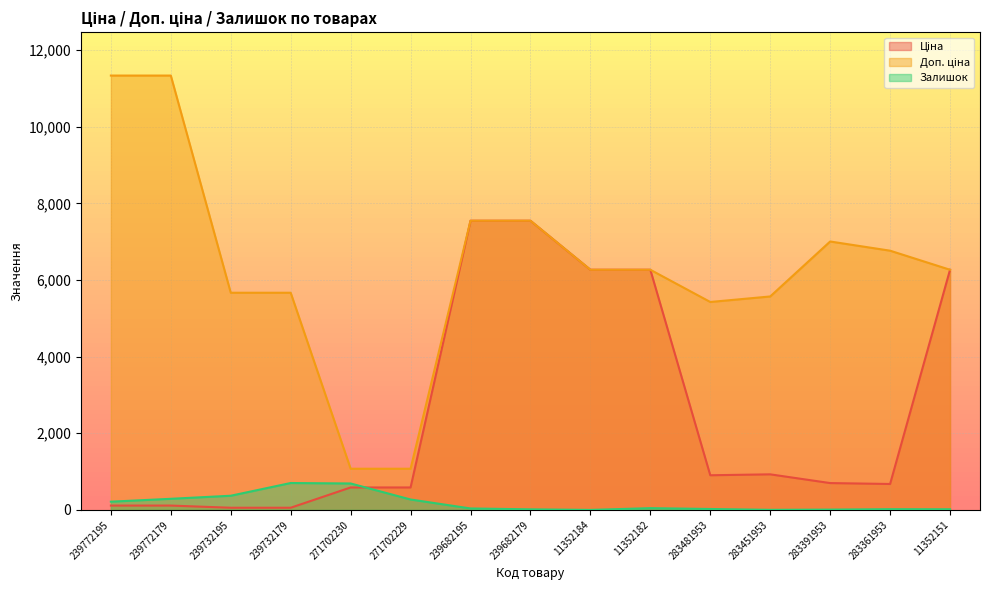

At which category is the sum across all series the highest?

239682195